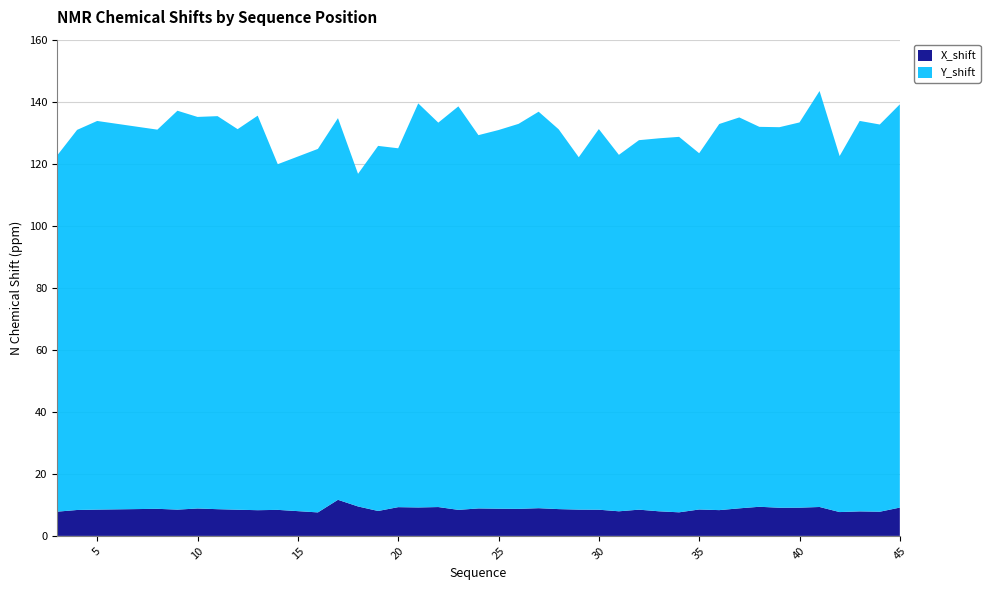

Reading left to right, extract all data points from this chart.

Y_shift: 3=114.8	4=122.6	5=125.3	8=122.3	9=128.6	10=126.2	11=126.7	12=122.7	13=127.2	14=111.5	16=117.2	17=123.1	18=107.3	19=117.7	20=115.7	21=130.3	22=123.9	23=130.1	24=120.4	25=122.1	26=124.1	27=127.8	28=122.5	29=113.6	30=122.7	31=114.9	32=119.1	33=120.3	34=121.1	35=114.9	36=124.5	37=126.0	38=122.5	39=122.7	40=124.2	41=134.1	42=114.8	43=125.9	44=124.9	45=130.0
X_shift: 3=7.8	4=8.4	5=8.5	8=8.7	9=8.5	10=8.8	11=8.6	12=8.4	13=8.3	14=8.4	16=7.6	17=11.6	18=9.5	19=8.0	20=9.3	21=9.2	22=9.3	23=8.4	24=8.9	25=8.8	26=8.7	27=8.9	28=8.6	29=8.5	30=8.4	31=7.9	32=8.5	33=7.9	34=7.6	35=8.5	36=8.3	37=8.9	38=9.4	39=9.1	40=9.1	41=9.3	42=7.7	43=7.9	44=7.8	45=9.1